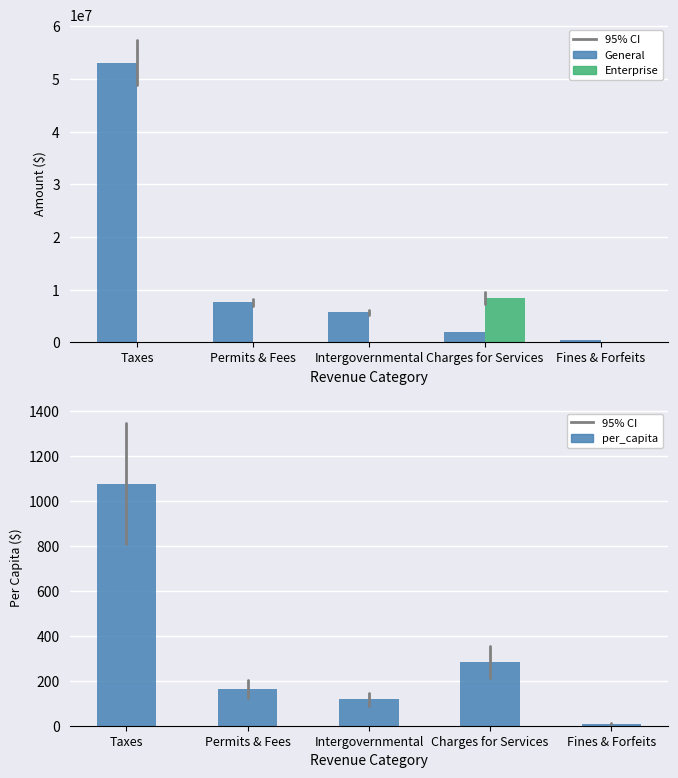

How many bars are there in total?

15